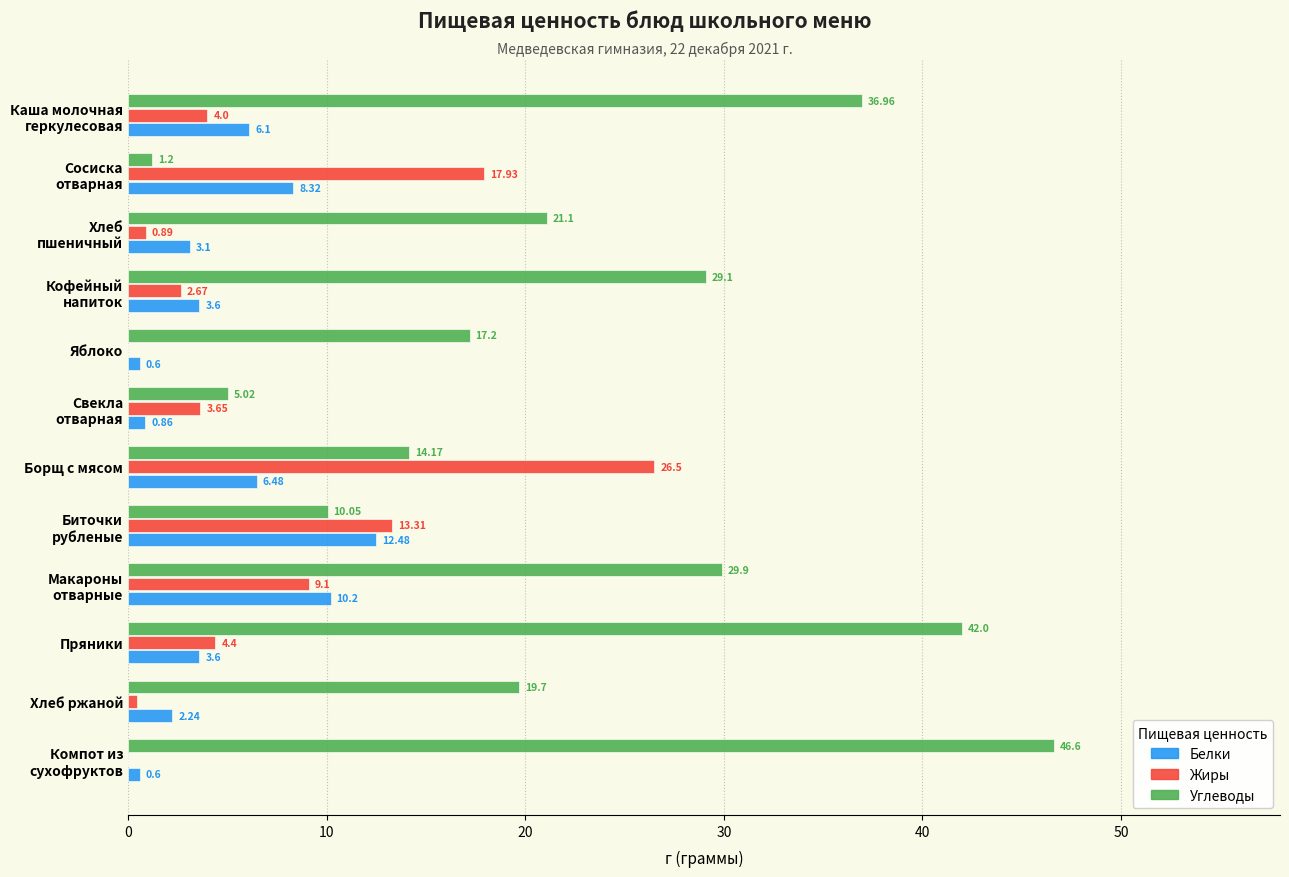

At which category is the sum across all series the highest?

Пряники